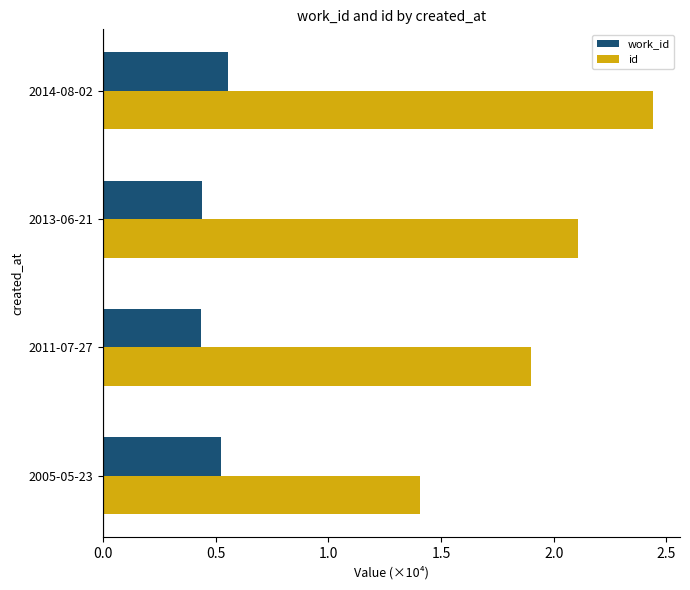

Which series has the widest spread of values?

id